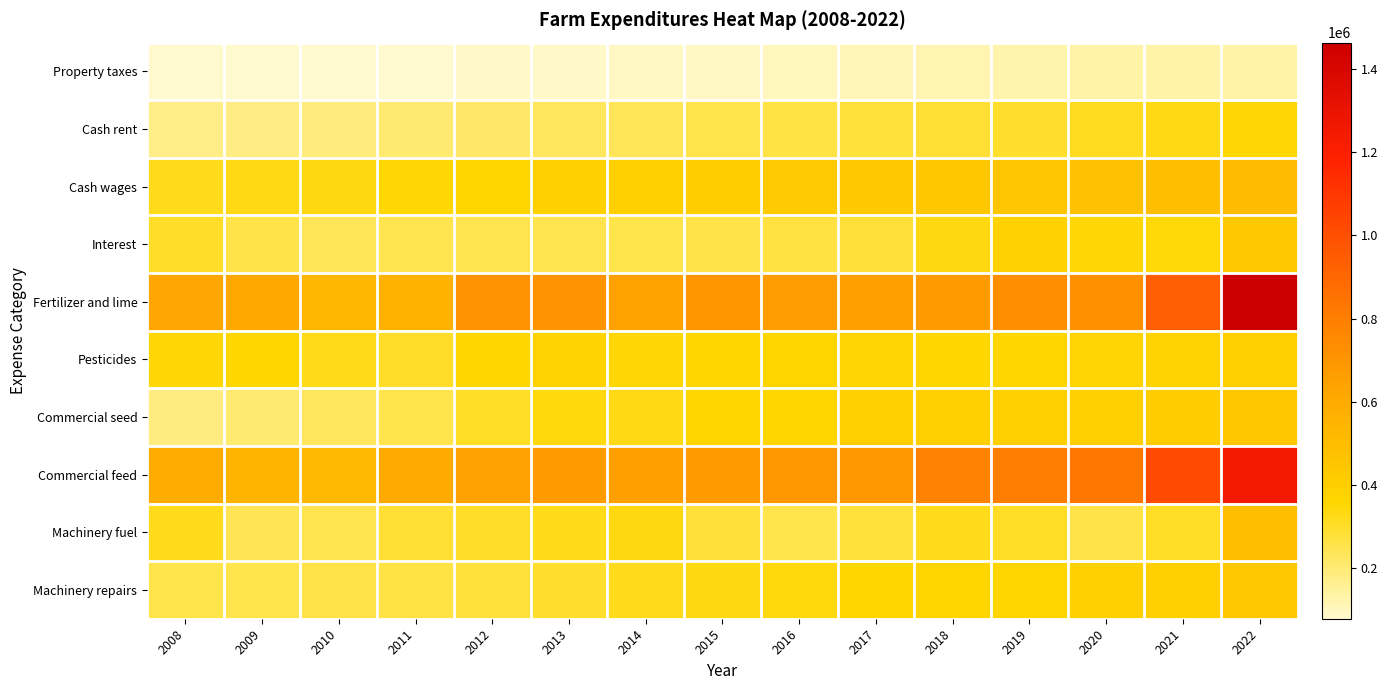

Rank the series at 2015 from lowest to highest value.

Property taxes, Cash rent, Interest, Machinery fuel, Machinery repairs, Pesticides, Commercial seed, Cash wages, Commercial feed, Fertilizer and lime